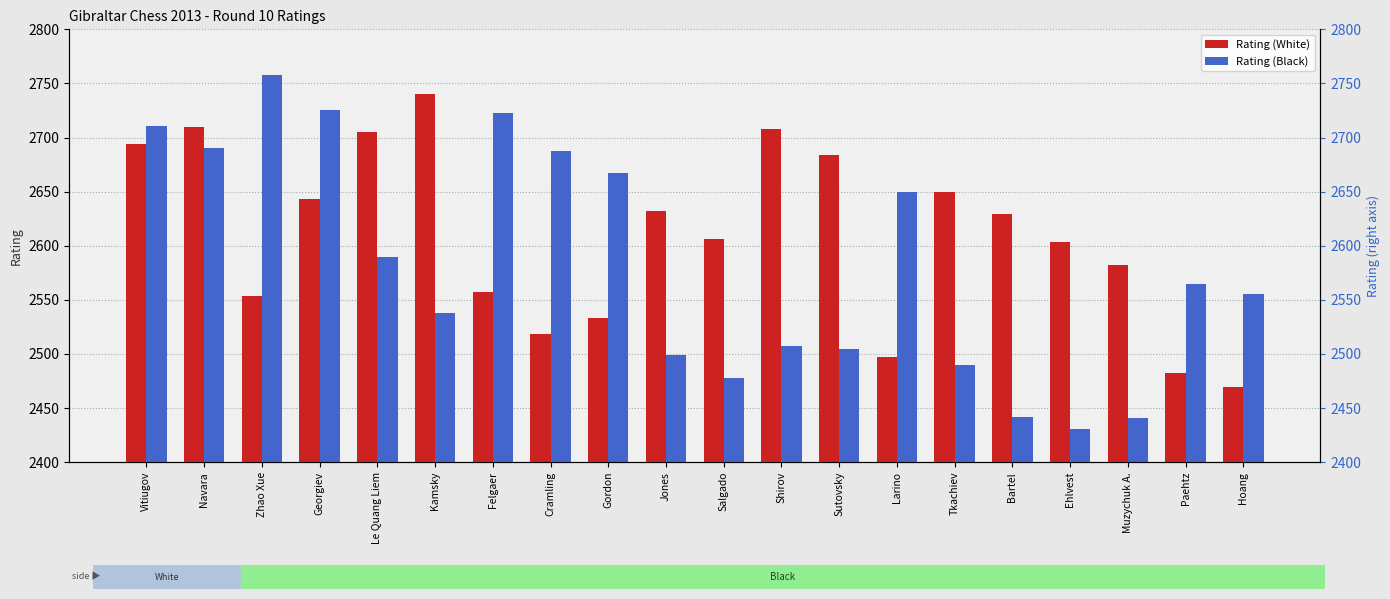

At which label does Rating (Black) reach its minimum?

Ehlvest